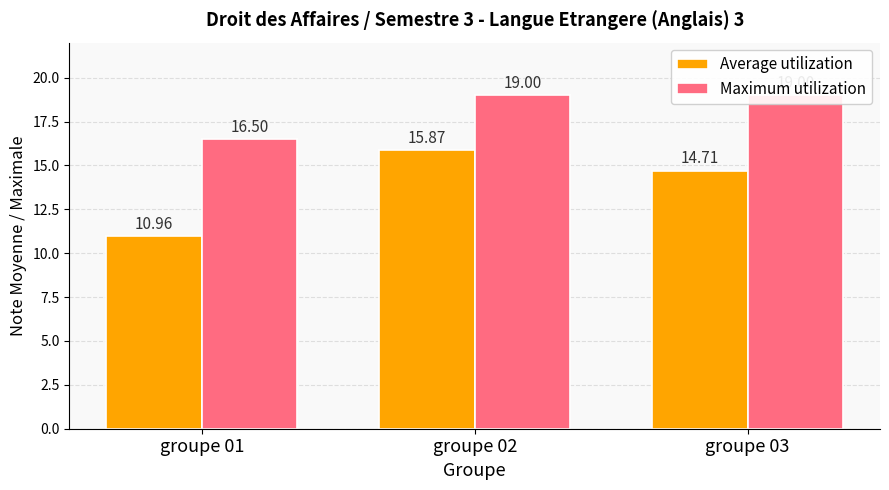

Rank the series at groupe 02 from highest to lowest value.

Maximum utilization, Average utilization